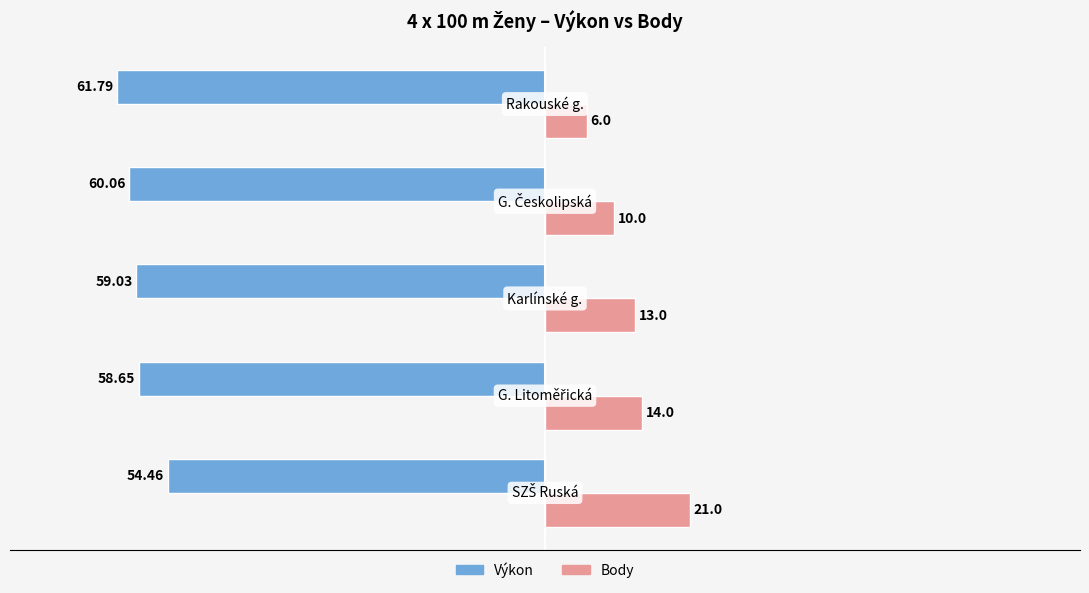

Count the number of data series in this chart.

2